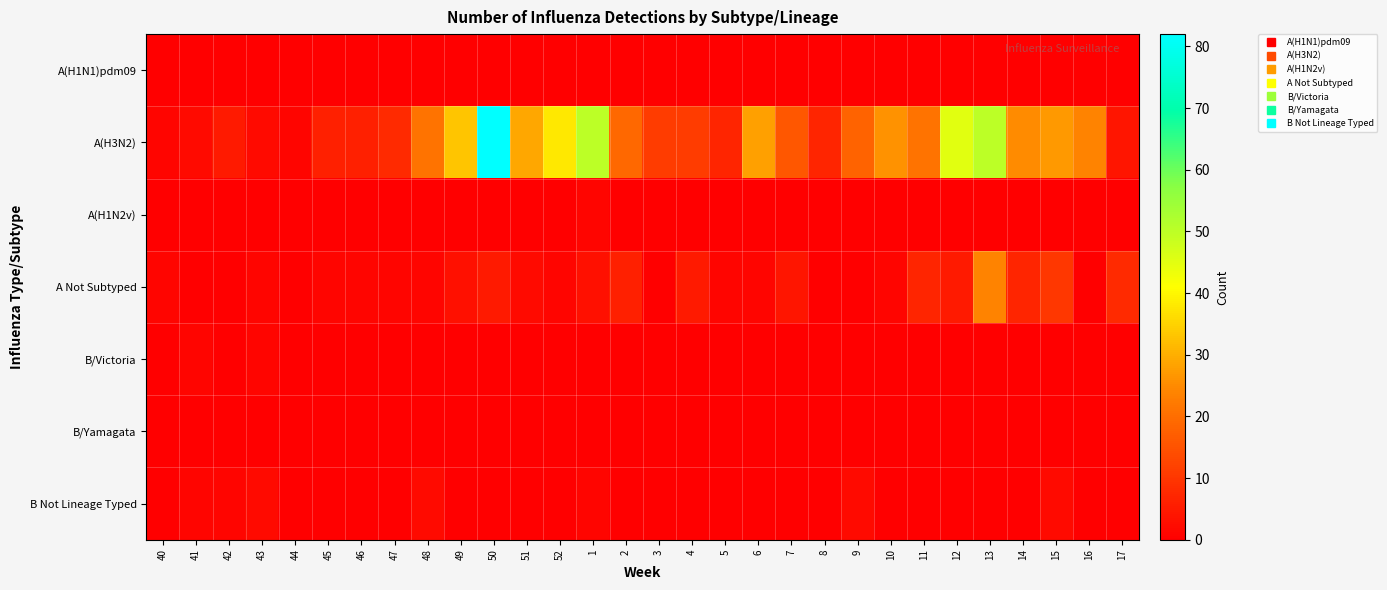

Count the number of data series in this chart.

7